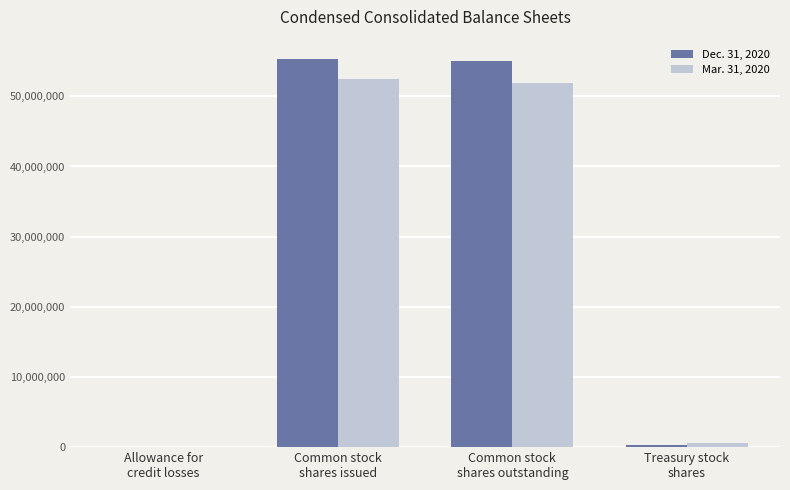

Reading left to right, extract all data points from this chart.

Dec. 31, 2020: Allowance for
credit losses=7743	Common stock
shares issued=55309922	Common stock
shares outstanding=54975059	Treasury stock
shares=334863
Mar. 31, 2020: Allowance for
credit losses=4293	Common stock
shares issued=52460920	Common stock
shares outstanding=51858089	Treasury stock
shares=602831